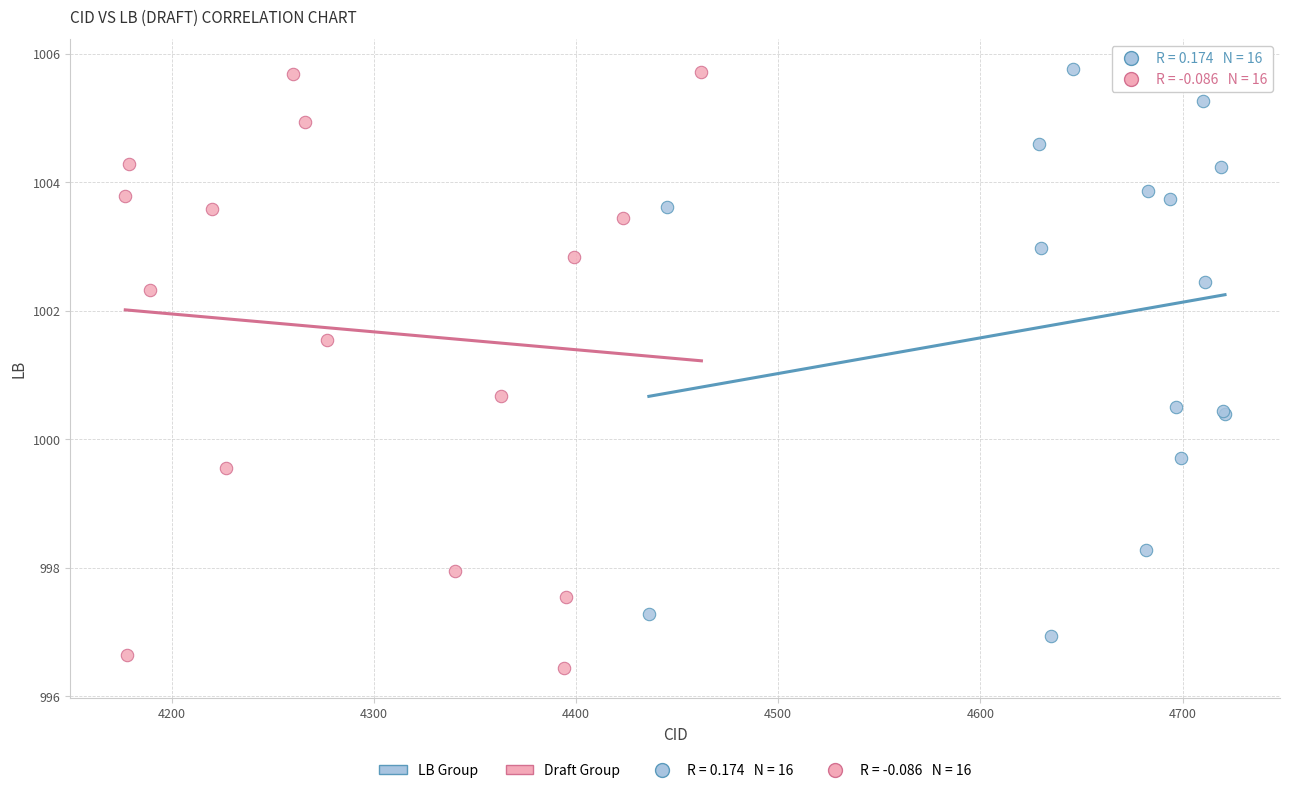

Which series contains the lowest Y value?

Draft Group